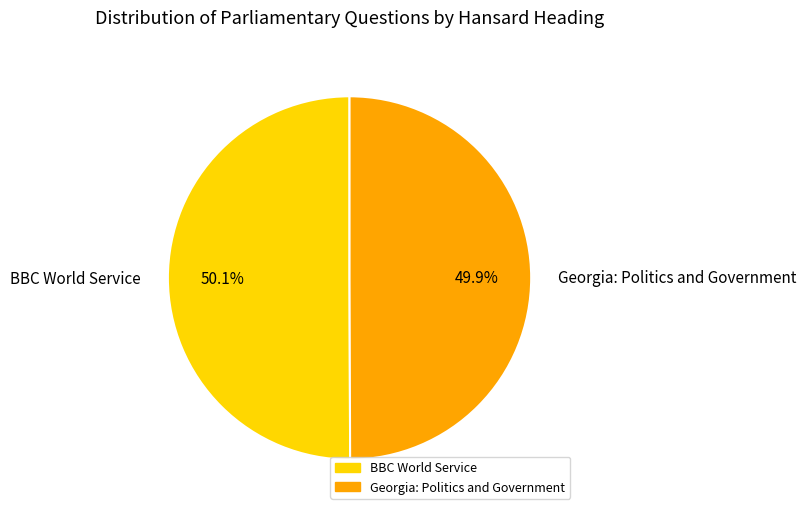

How much of the chart is everything except Georgia: Politics and Government?

50.1%